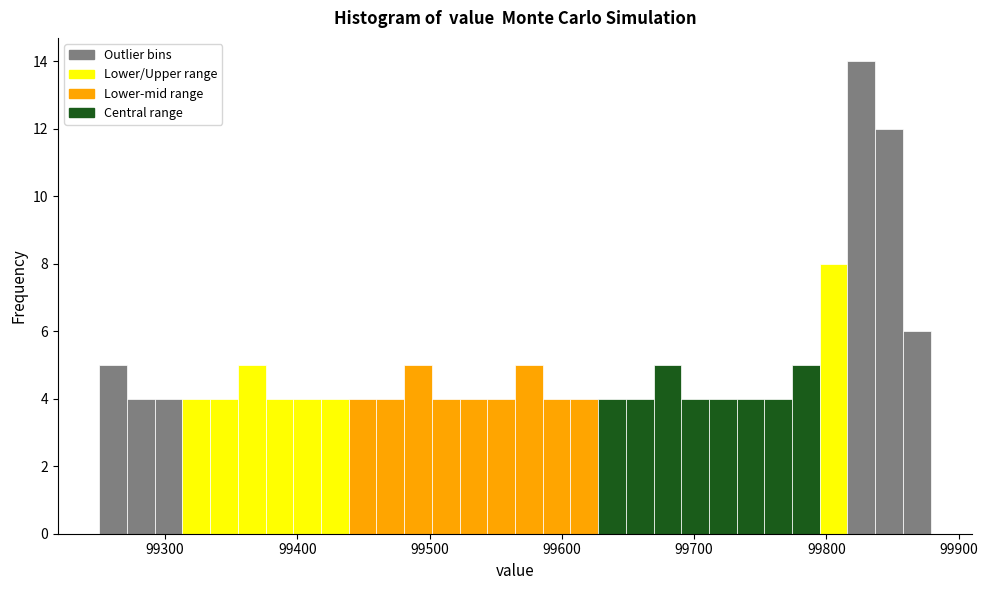

Around what value on the x-axis is the tallest bar? Give the approximate position of its centre, as read against the axis.

99830